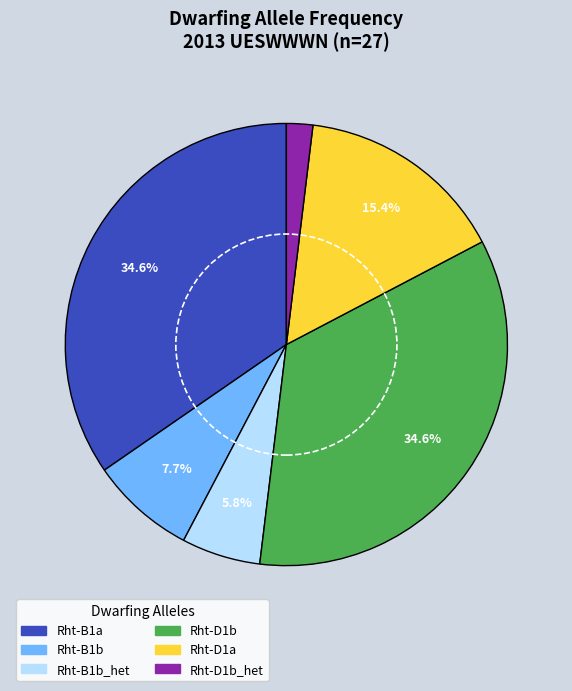

Approximately how many times larger is the value at Rht-B1a compared to Rht-B1b_het?

6.0